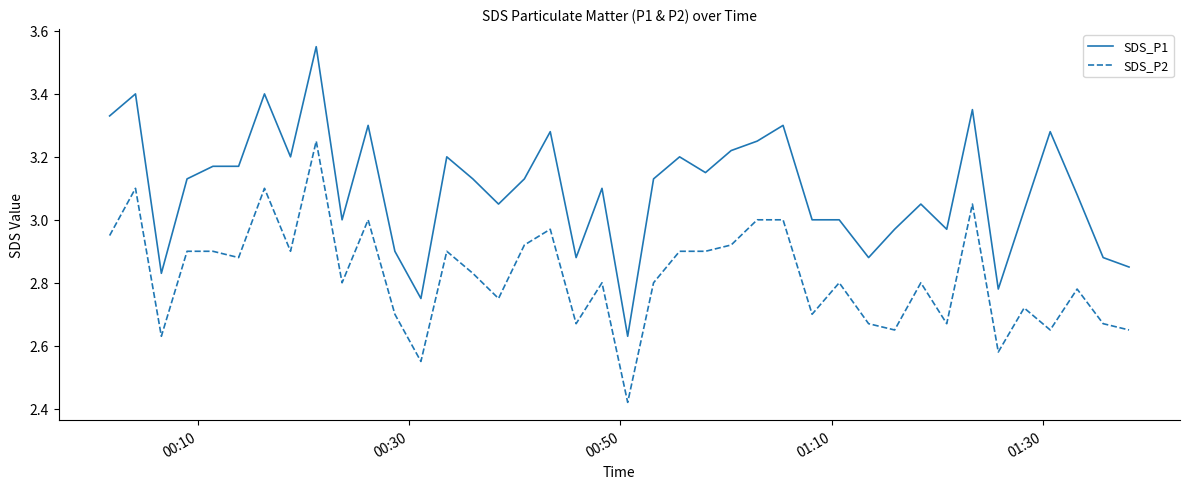

True or false: SDS_P2 and SDS_P1 intersect in this chart.

False